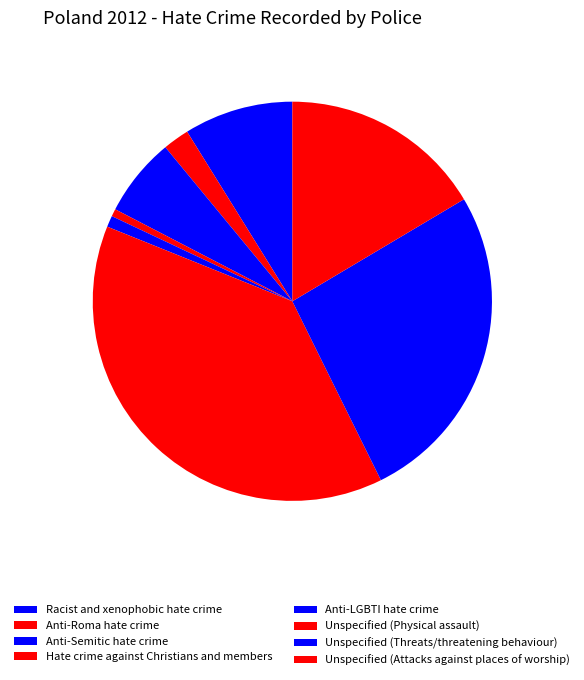

Is it true that Racist and xenophobic hate crime is 1% of the pie?

False